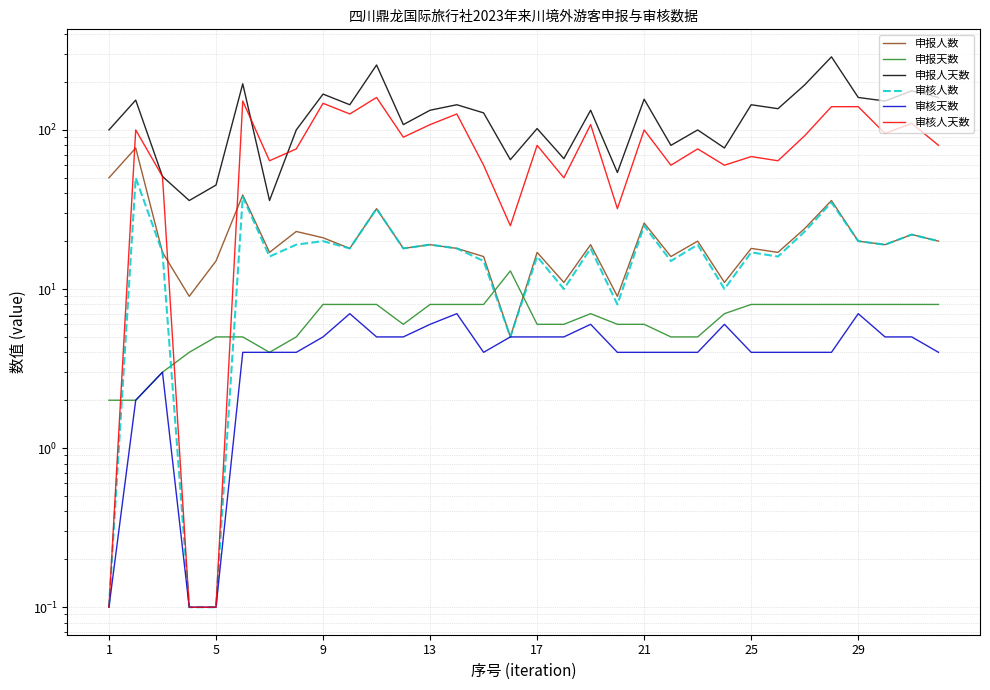

How many lines are shown in the chart?

6